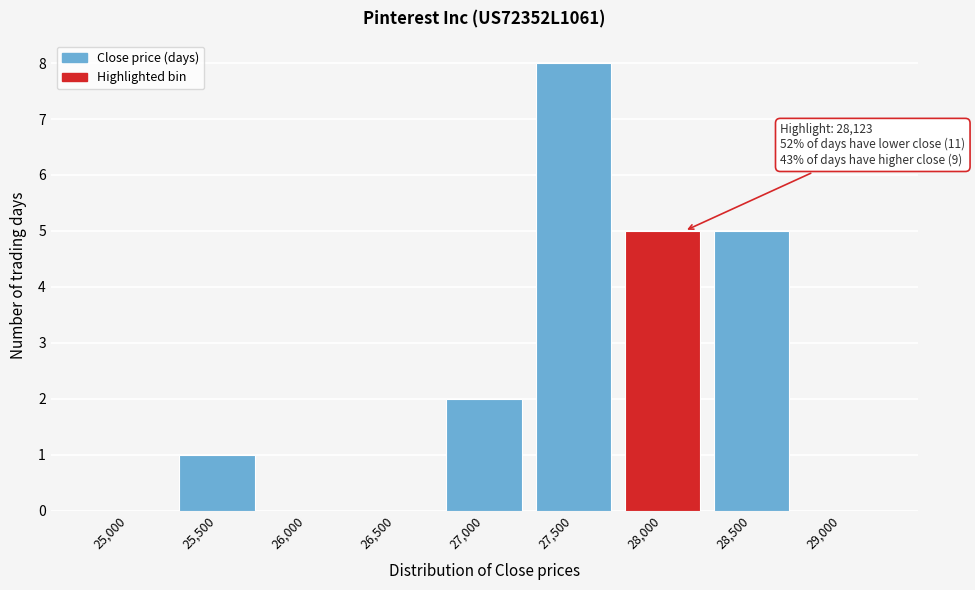

Reading right to left, transcribe all the data shown in this chart.

29,000=0	28,500=5	28,000=5	27,500=8	27,000=2	26,500=0	26,000=0	25,500=1	25,000=0